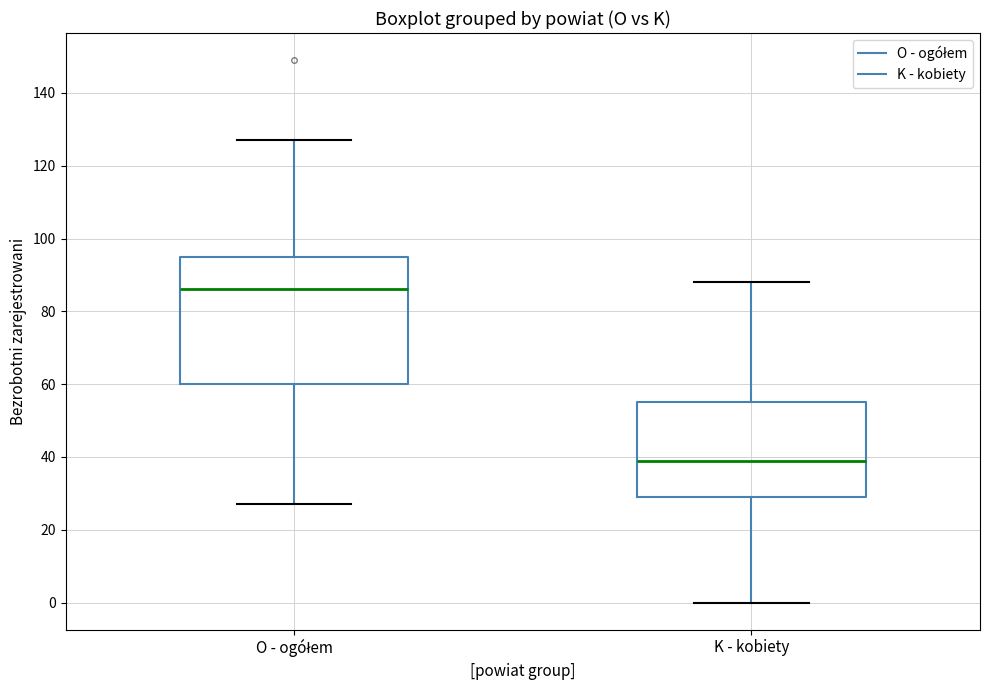

Where does the upper whisker of the box for O - ogółem end on the y-axis? The values are not printed on the chart, so give them approximately, as read against the axis.

128